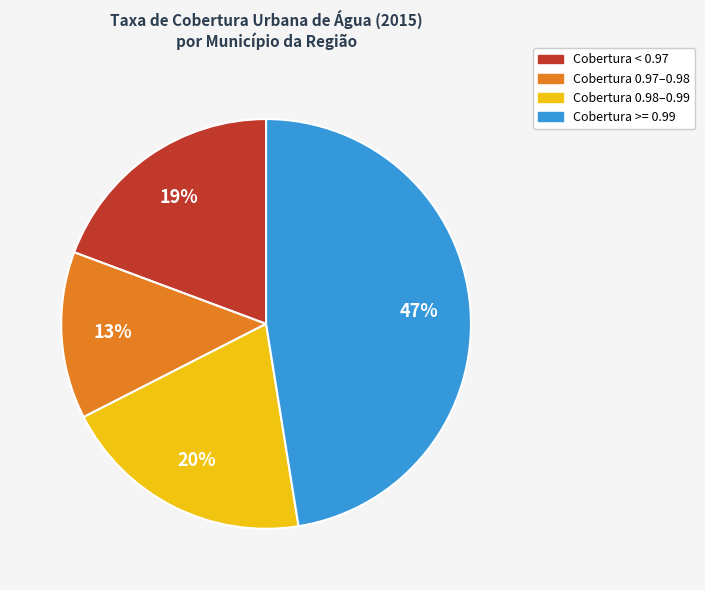

To the nearest percent, what portion does Cobertura >= 0.99 represent?

47%